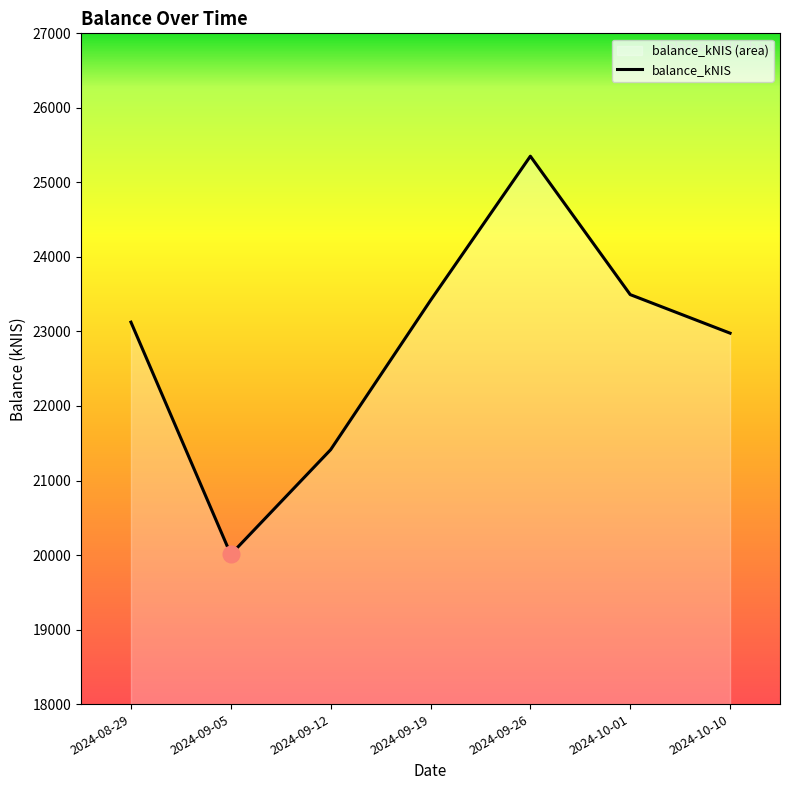

What is the sum of the values at 2024-09-19 and 2024-08-29?

46540.9